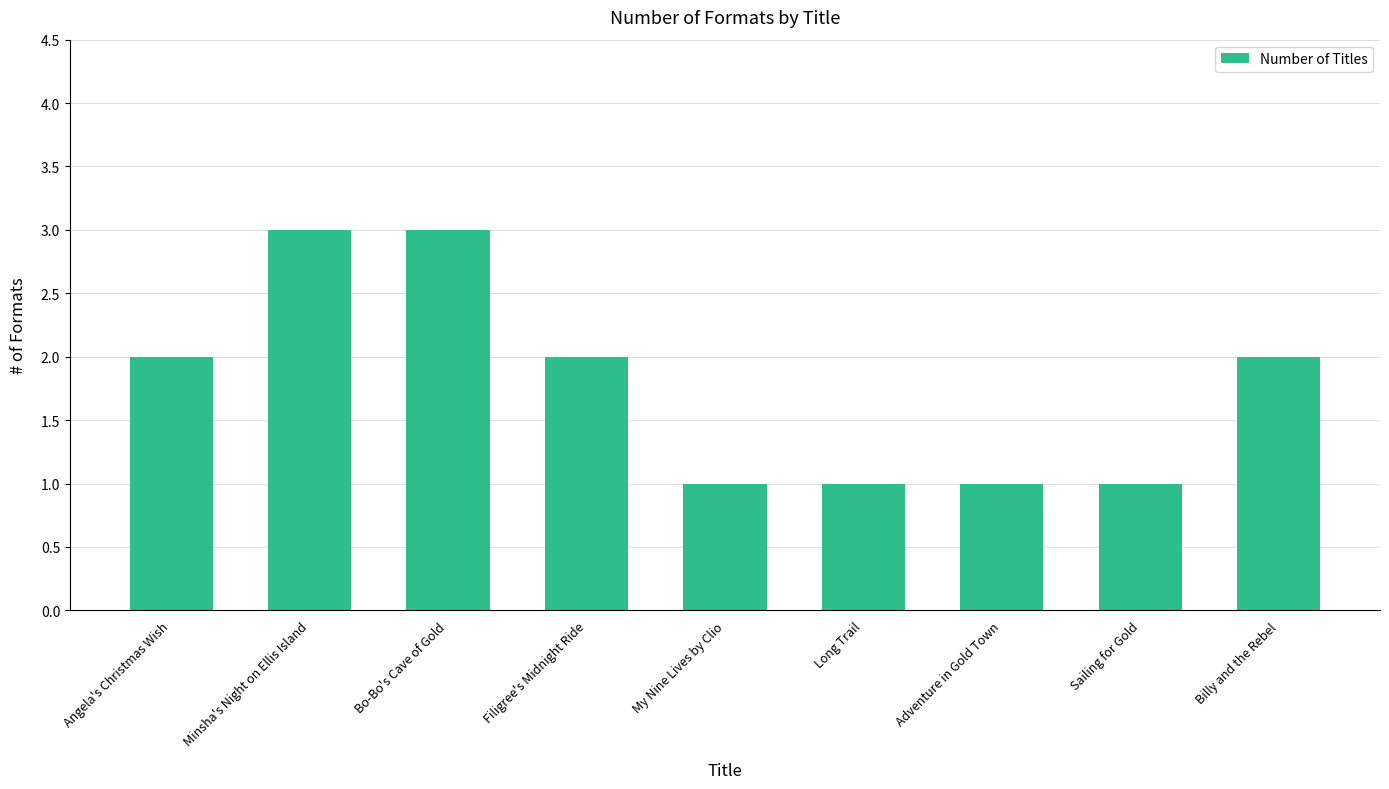

Does the chart contain stacked bars?

No